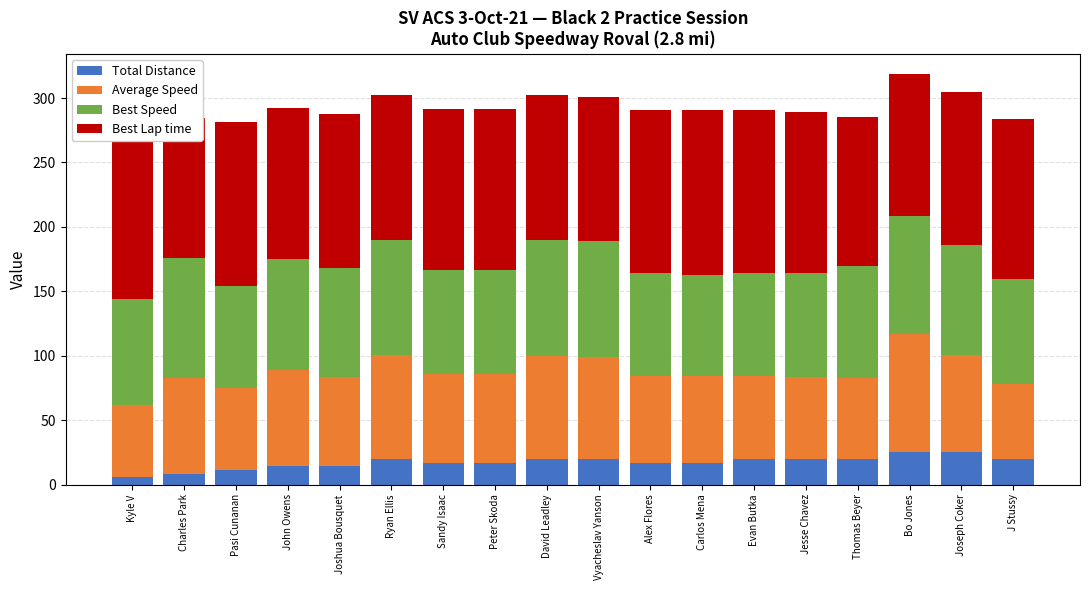

Where is Average Speed nearest to the value 73?

Charles Park